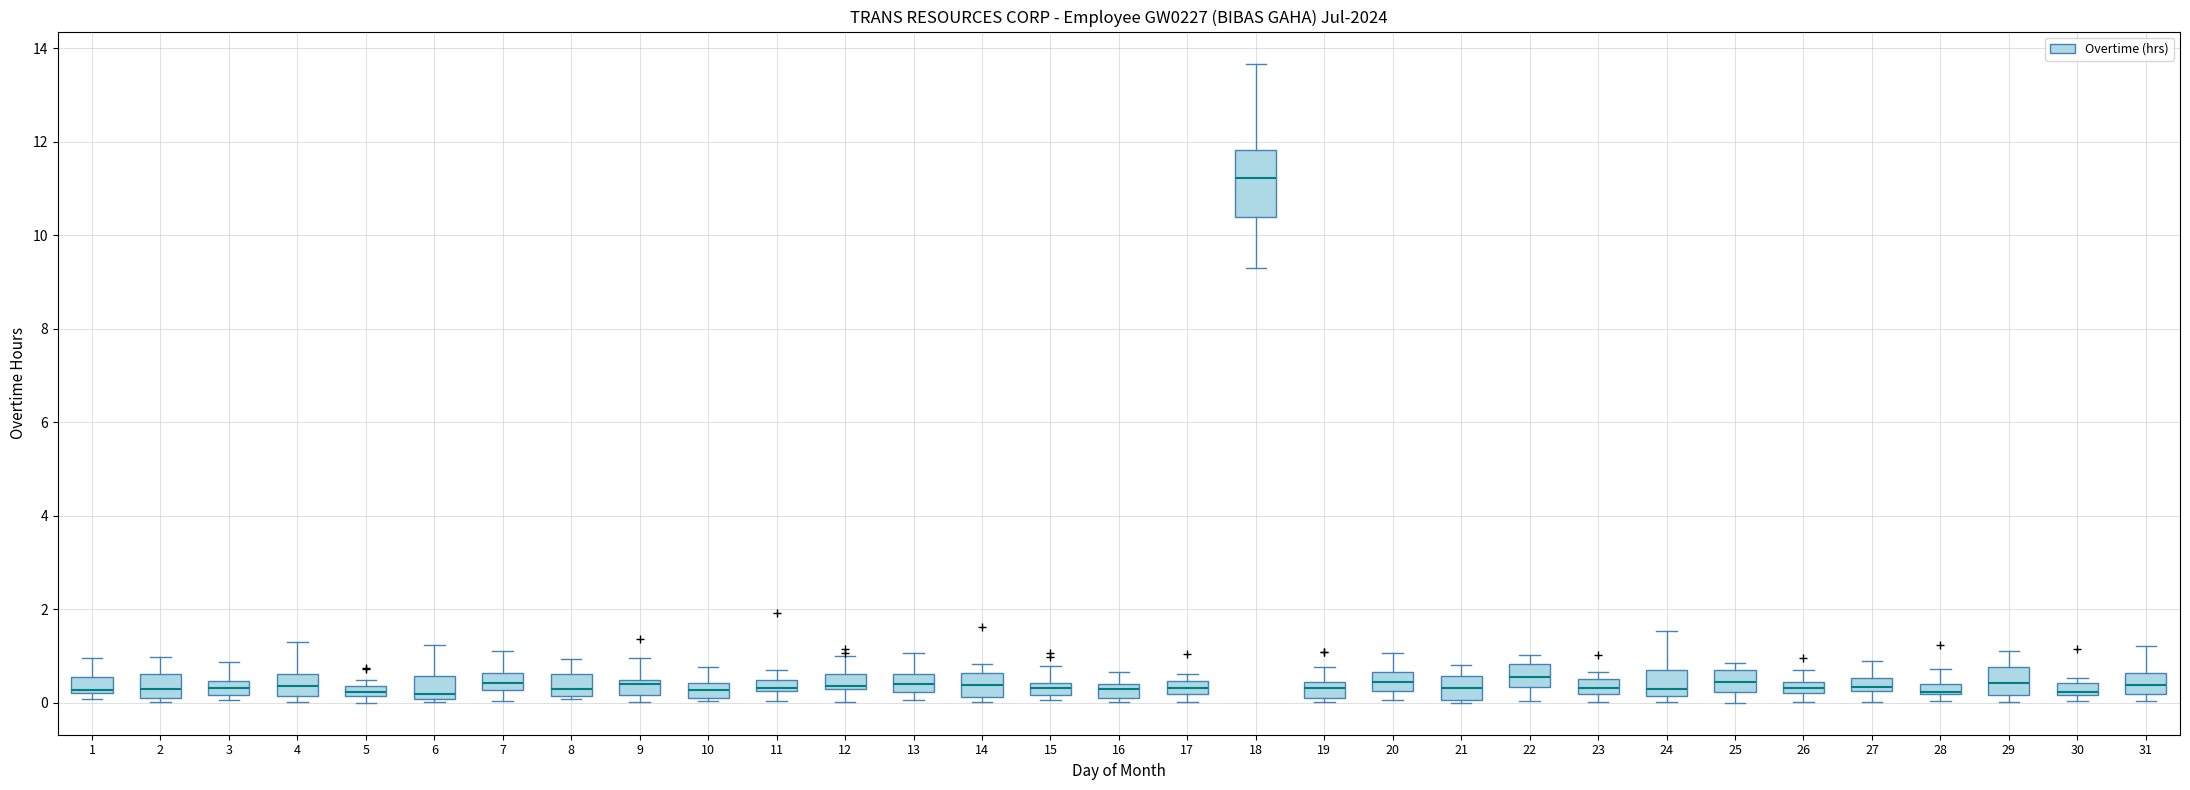

Which box is the tallest, from its lower edge to its upper edge?

18